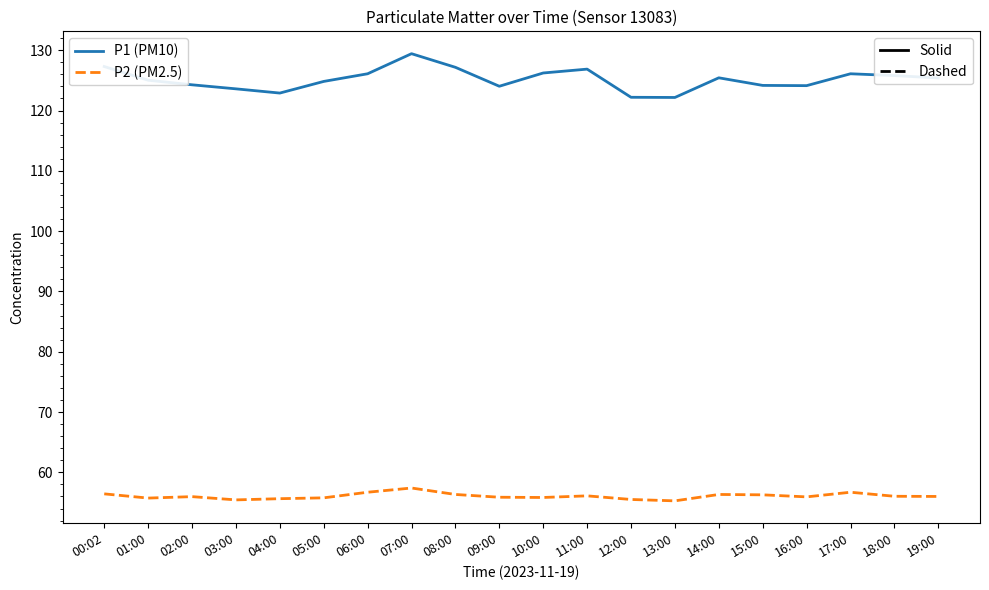

At which category is the sum across all series the highest?

07:00